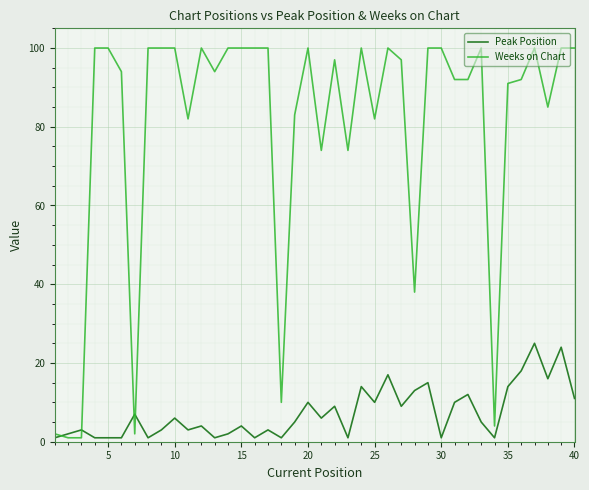

What is the minimum value shown in the chart?

1